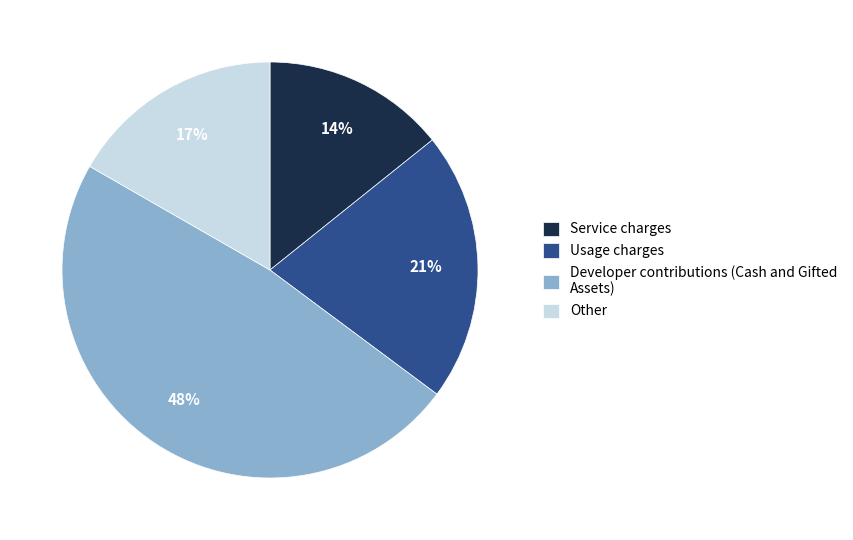

To the nearest percent, what is the average slice percentage?

25%